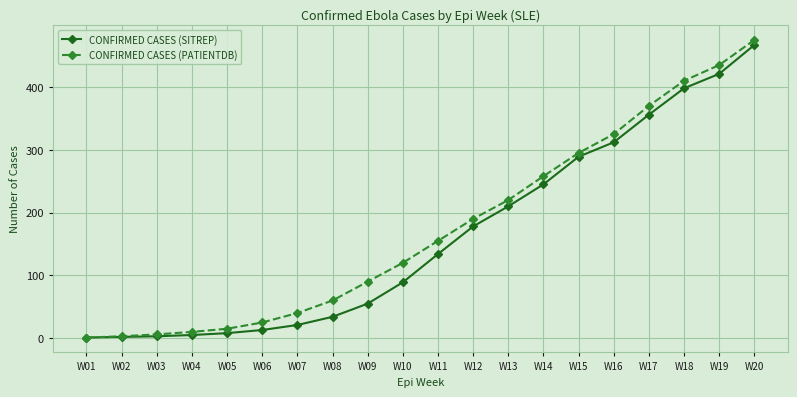

At which label is CONFIRMED CASES (SITREP) closest to 234?

W14